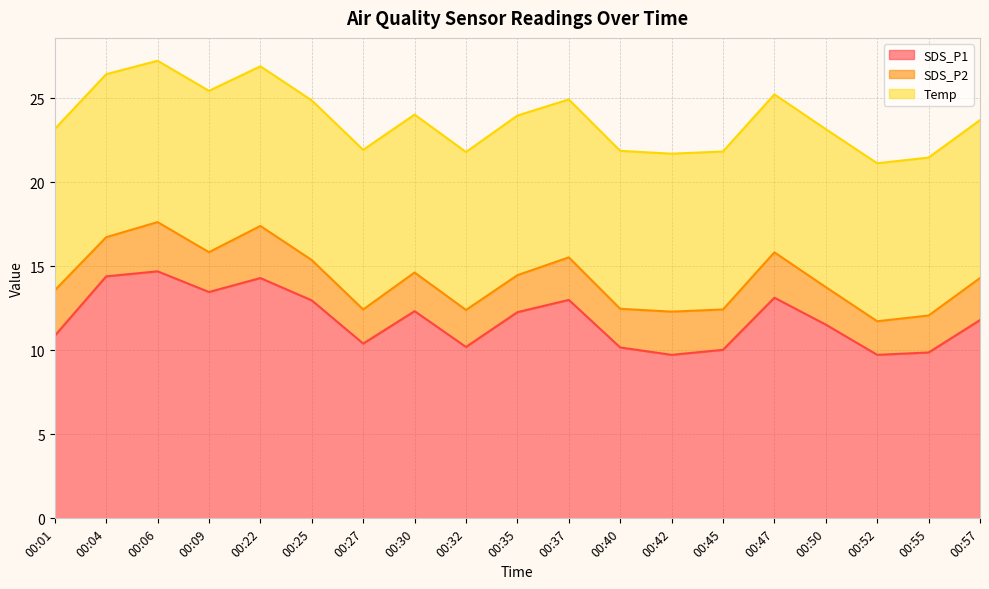

At which category does Temp reach its first local peak?

00:04